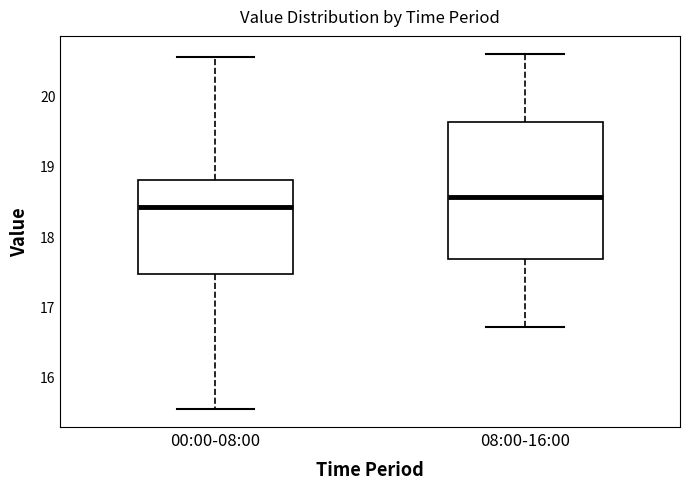

Which box's median line is the highest?

08:00-16:00